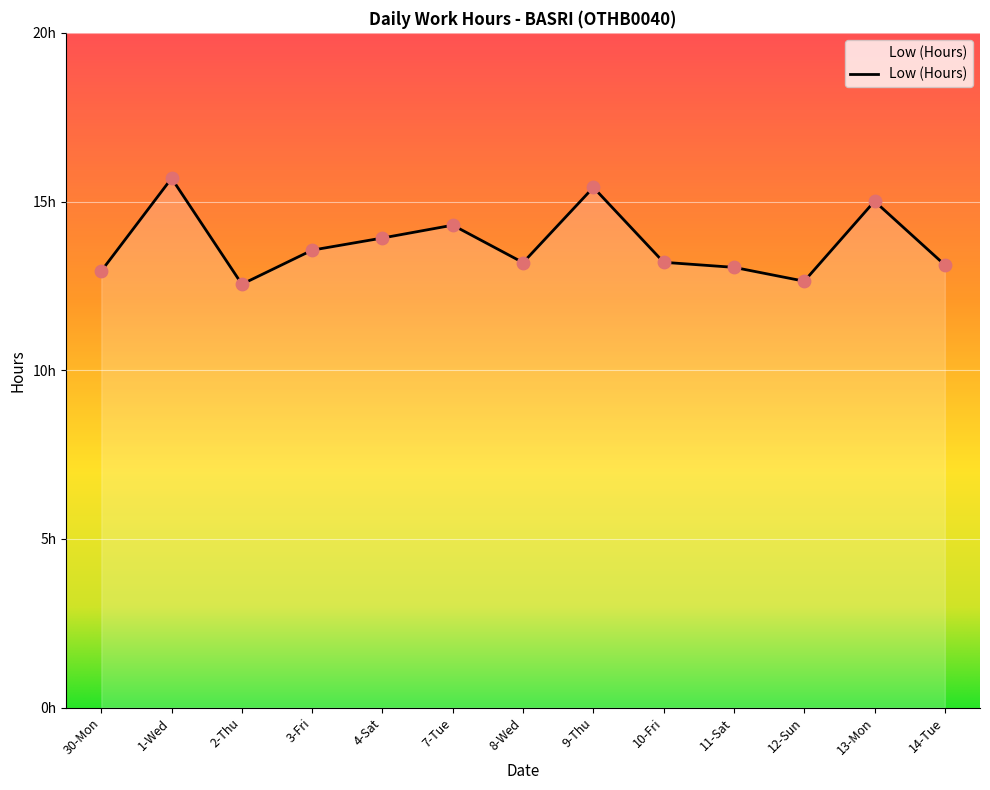

Approximately how many times larger is the value at 10-Fri compared to 1-Wed?

0.8